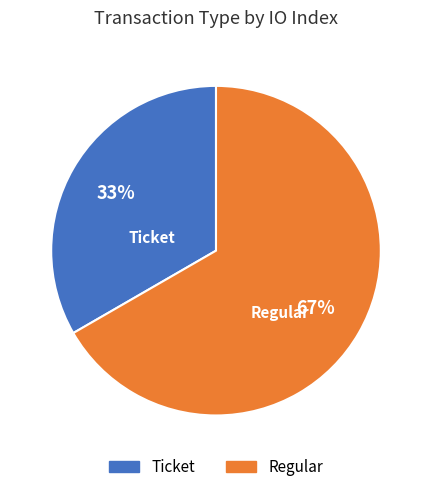

How many segments does this pie chart have?

2